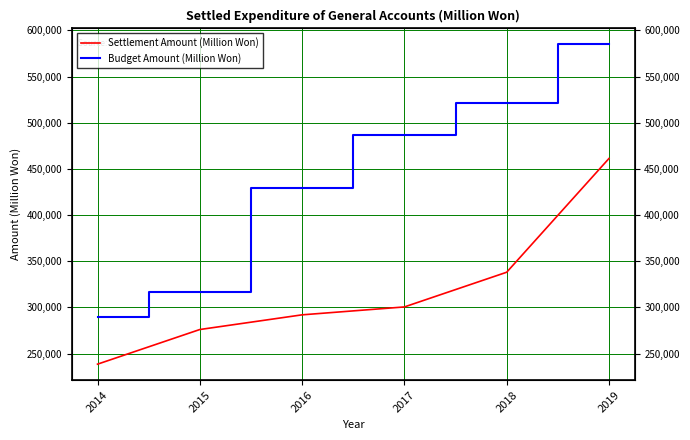

Reading right to left, transcribe all the data shown in this chart.

Settlement Amount (Million Won): 2019=461281	2018=338117	2017=300543	2016=291990	2015=276087	2014=238569
Budget Amount (Million Won): 2019=584767	2018=520984	2017=487228	2016=429011	2015=317118	2014=289295